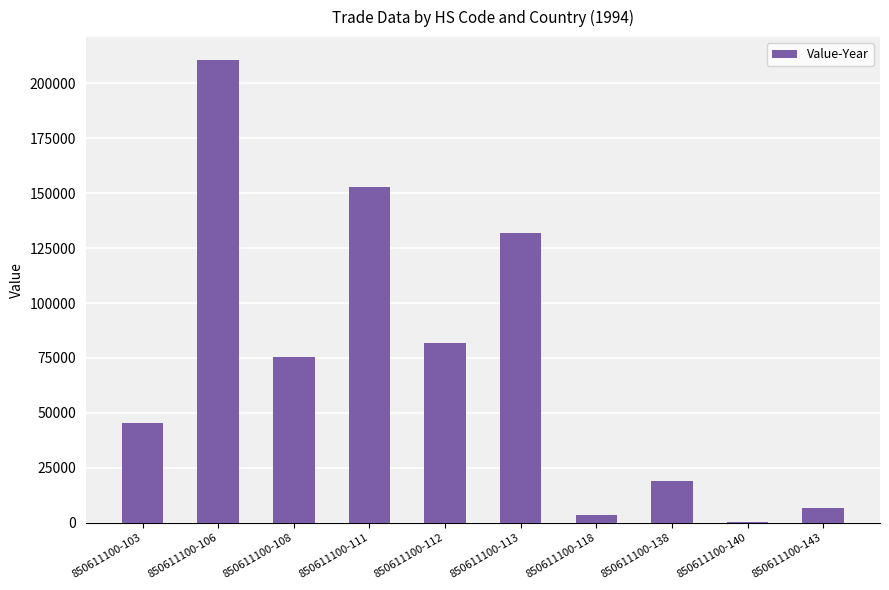

At which category does the chart reach its peak across all series?

850611100-106